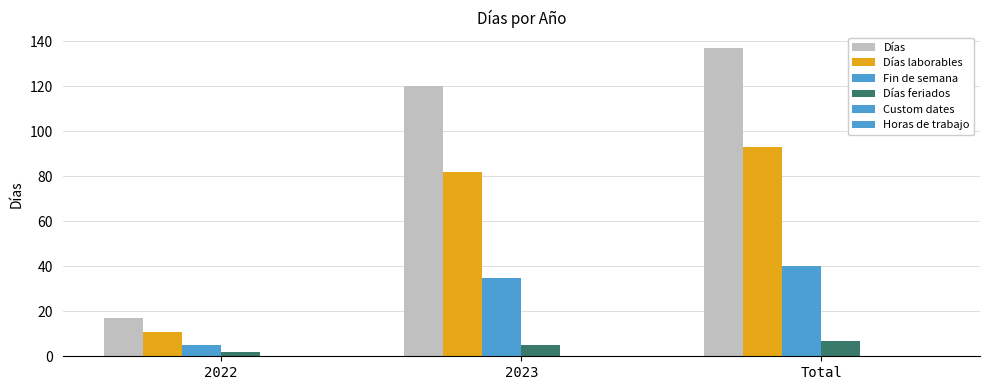

What is the difference between the second highest and minimum values in the Fin de semana series?

30